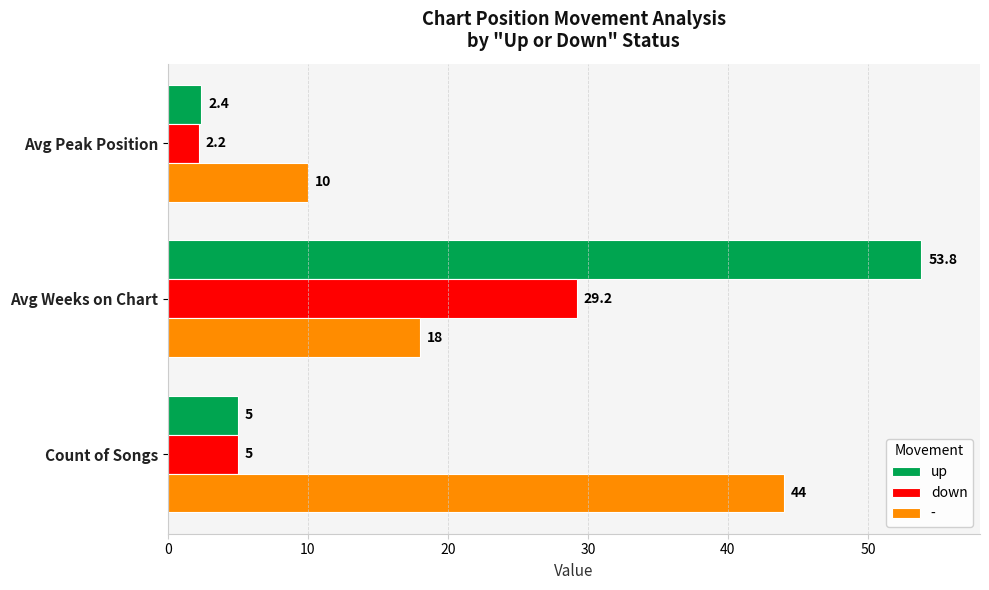

Rank the series by their average value, from highest to lowest.

-, up, down